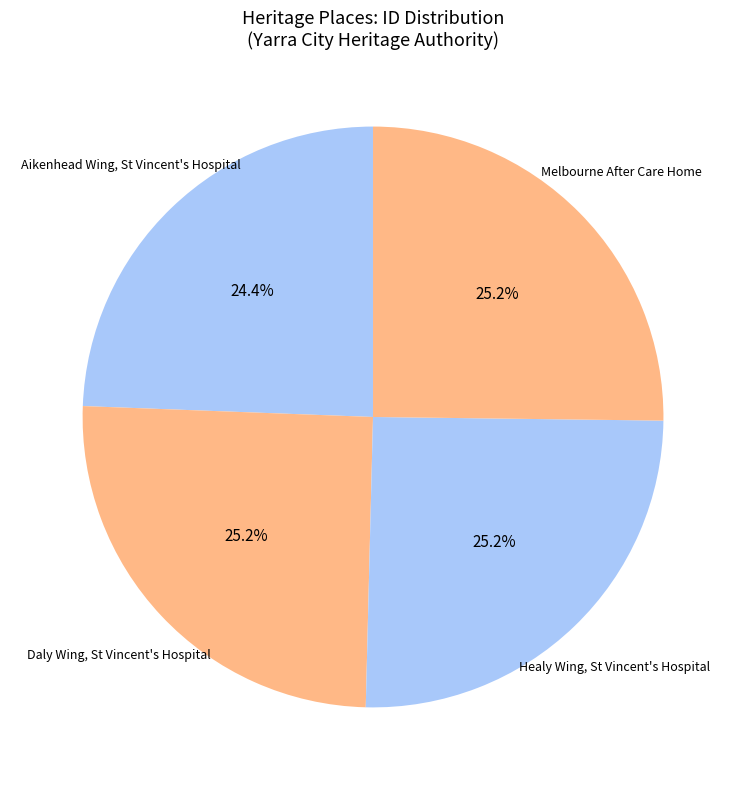

To the nearest percent, what portion does Healy Wing, St Vincent's Hospital represent?

25%